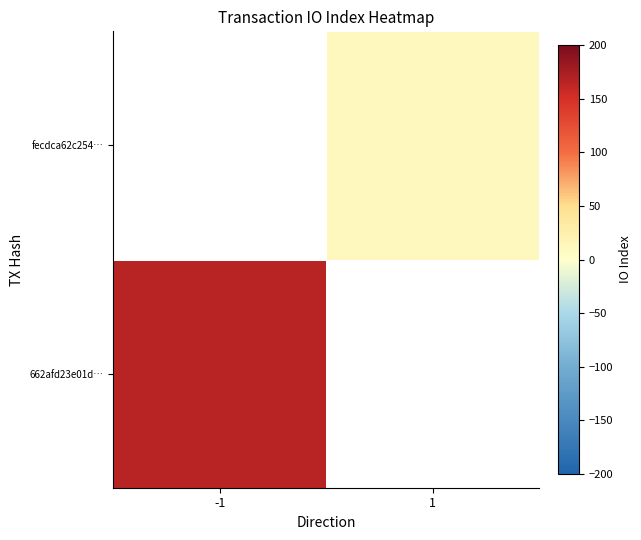

Where is 662afd23e01d… nearest to the value 166?

-1